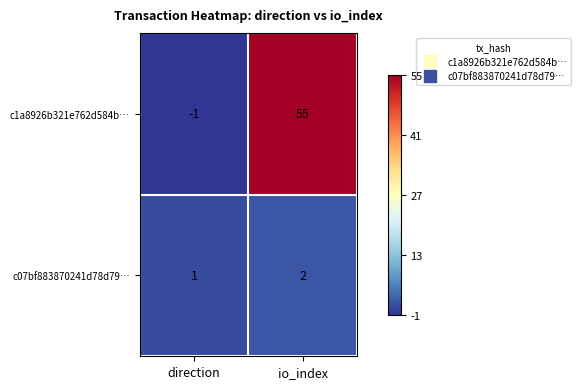

Which series changed the most between direction and io_index?

c1a8926b321e762d584b…